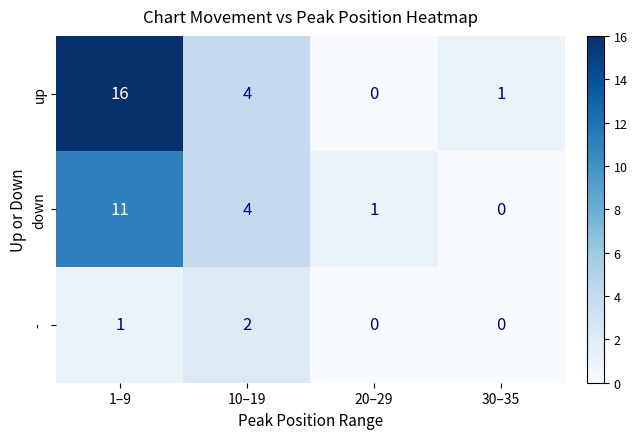

Which series has the largest range (max minus min)?

up